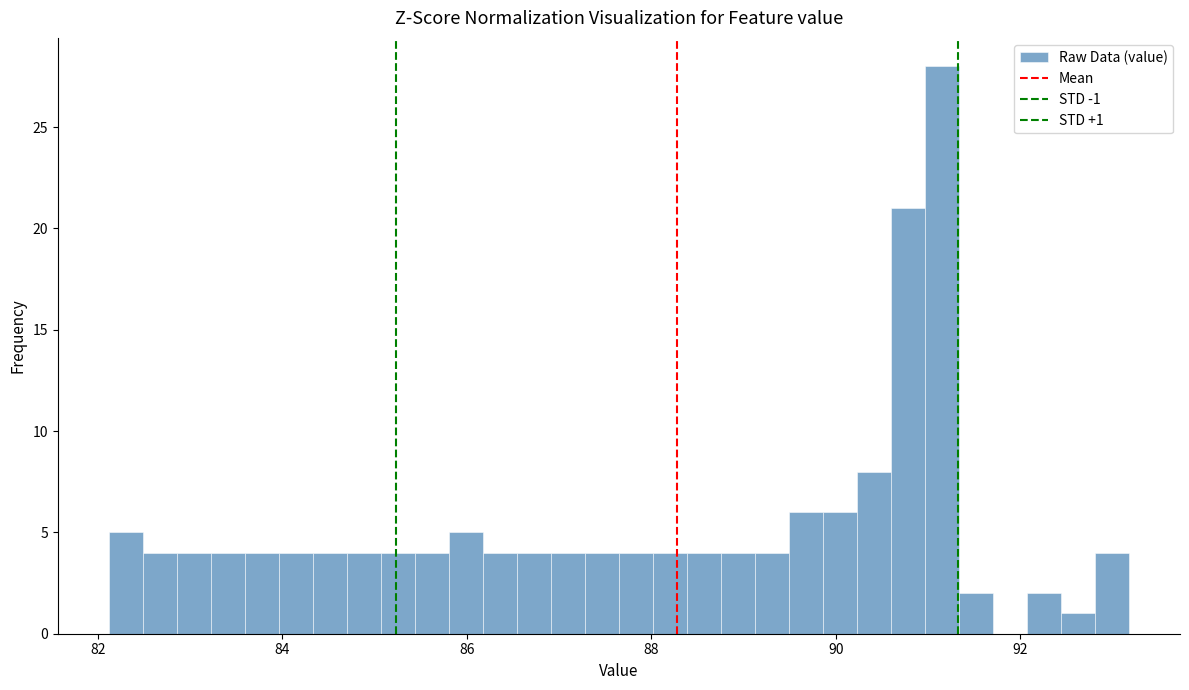

Around what value on the x-axis is the tallest bar? Give the approximate position of its centre, as read against the axis.

91.2